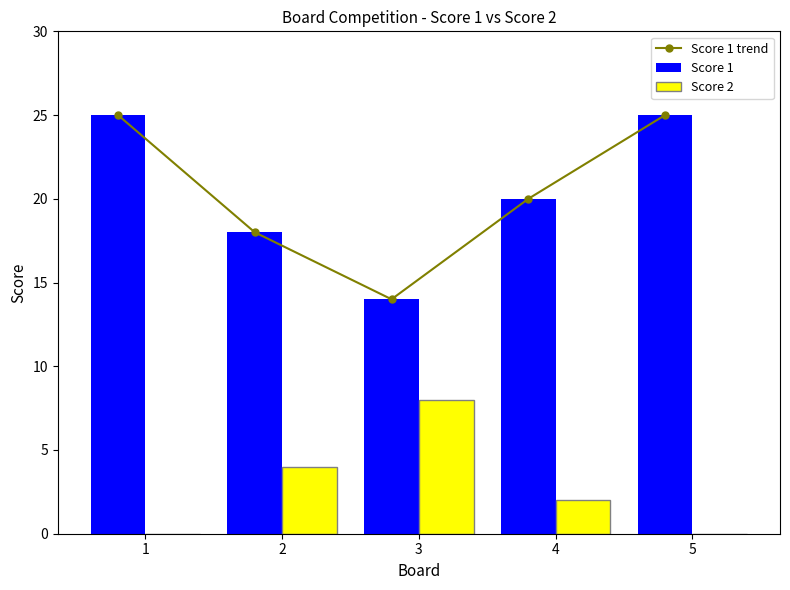

Reading right to left, extract all data points from this chart.

Score 1 trend: 25	20	14	18	25
Score 1: 25	20	14	18	25
Score 2: 0	2	8	4	0